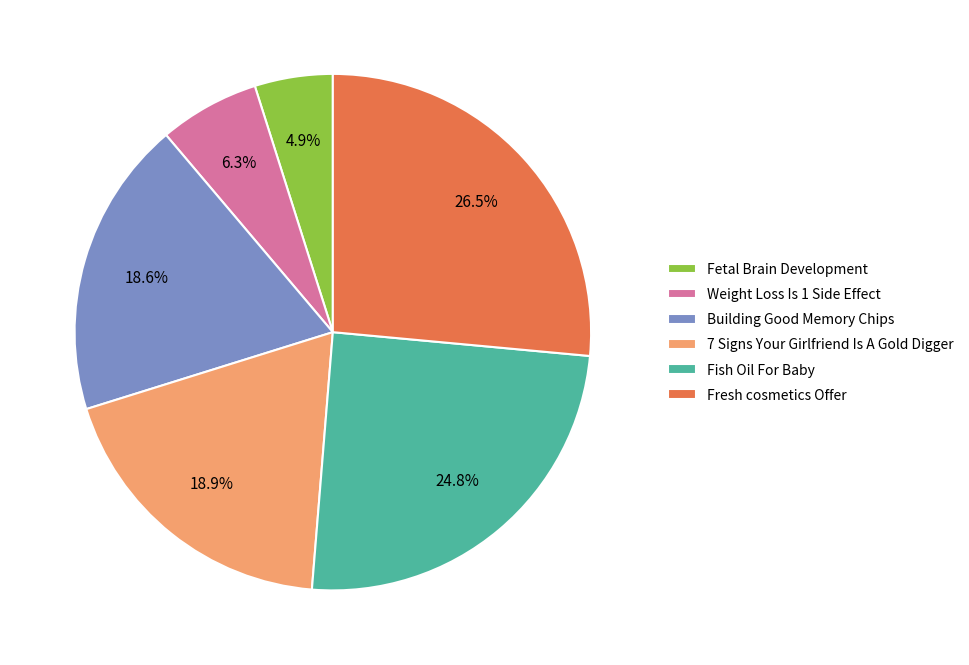

How many segments does this pie chart have?

6